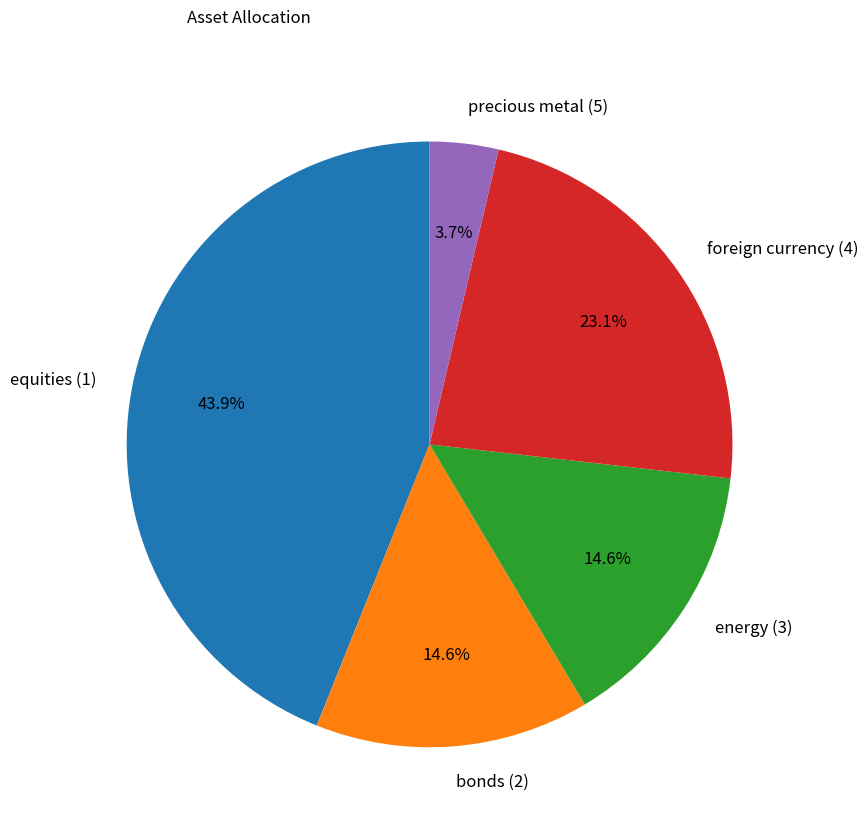

Which slice is the smallest?

precious metal (5)